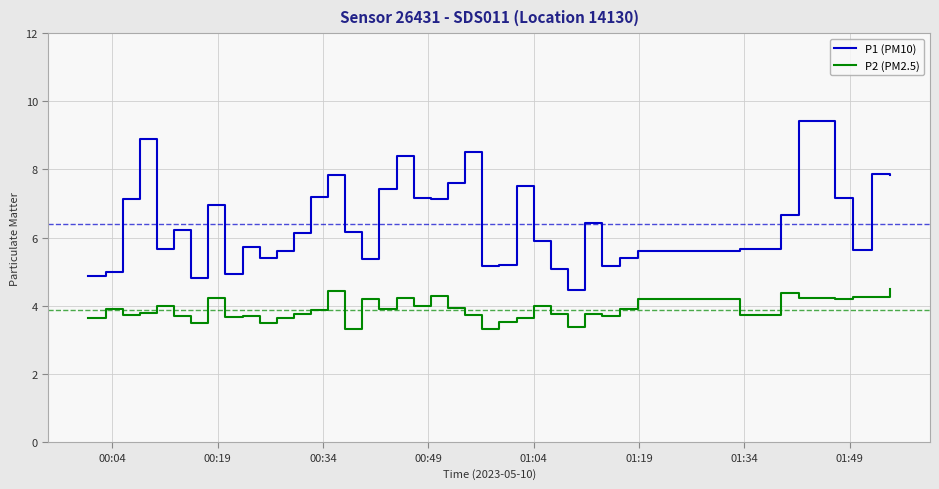

What are all the series names shown in the legend?

P1 (PM10), P2 (PM2.5)